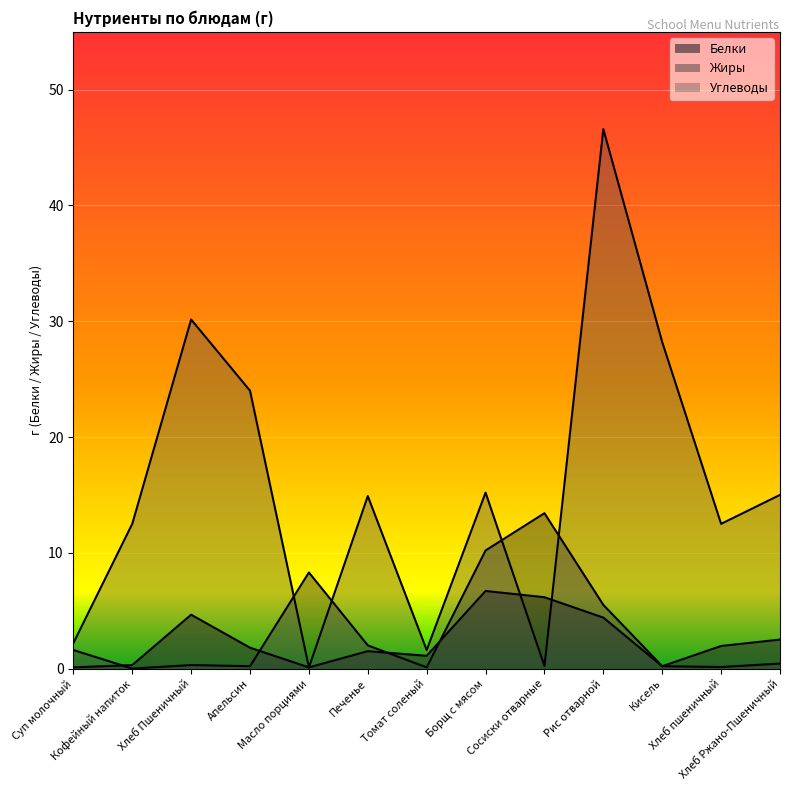

At which label is Белки closest to 3?

Хлеб Ржано-Пшеничный